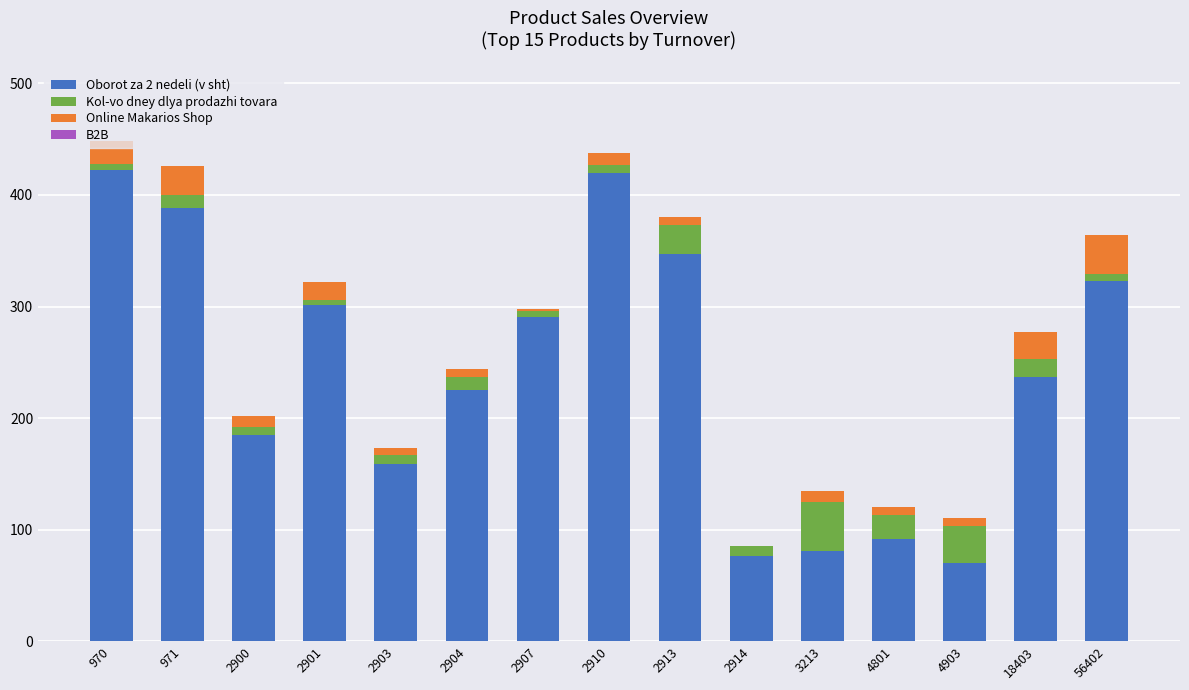

True or false: Oborot za 2 nedeli (v sht) has a value of 274 at 2900.

False